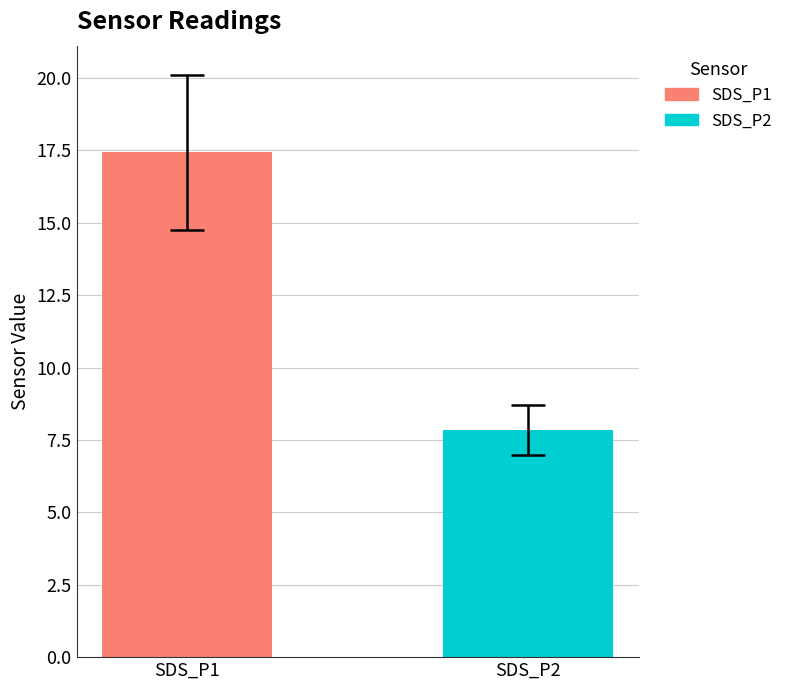

What is the maximum value shown in the chart?

17.4